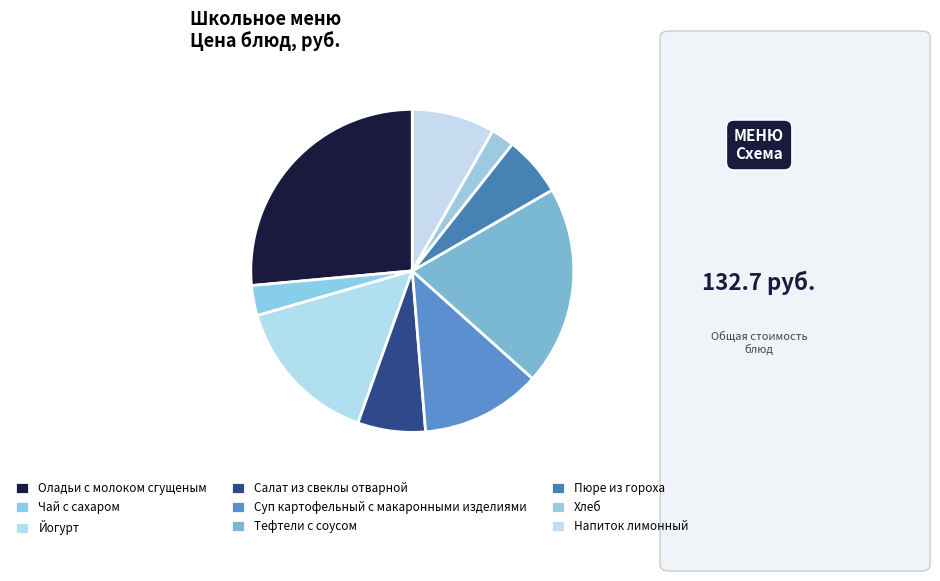

The Оладьи с молоком сгущеным slice represents 38% of the pie. True or false?

False